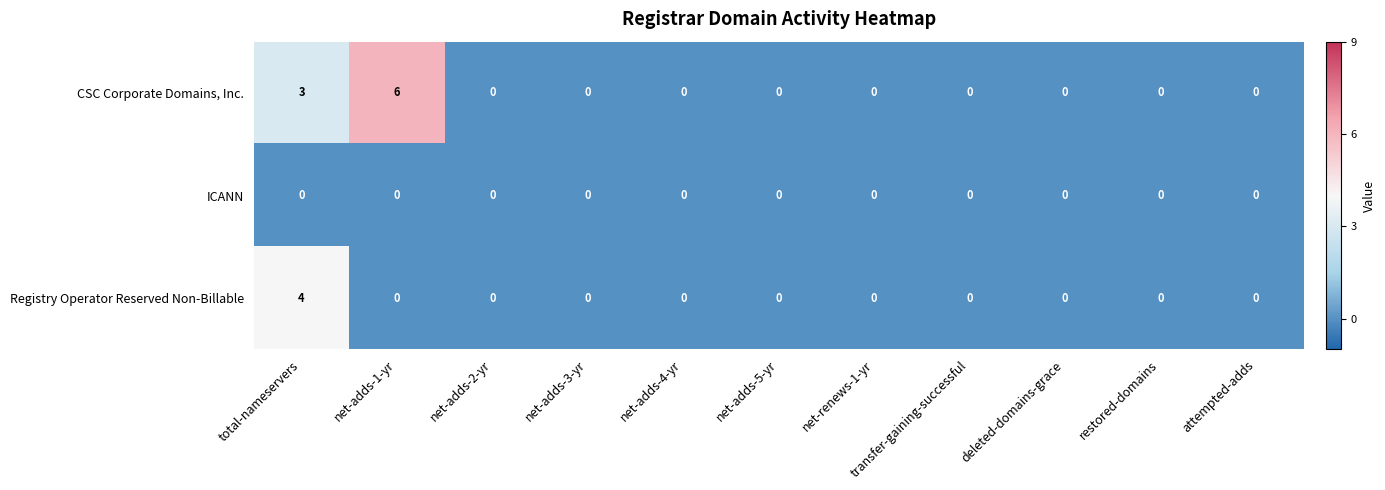

Which series has the largest total across all categories?

CSC Corporate Domains, Inc.